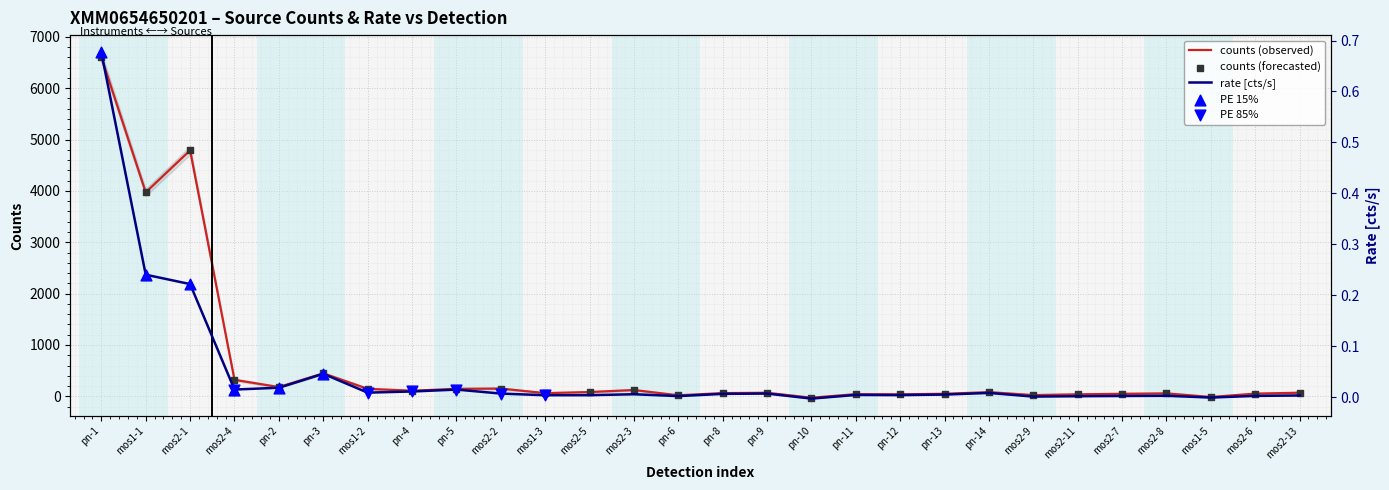

At which category is the sum across all series the highest?

pn-1